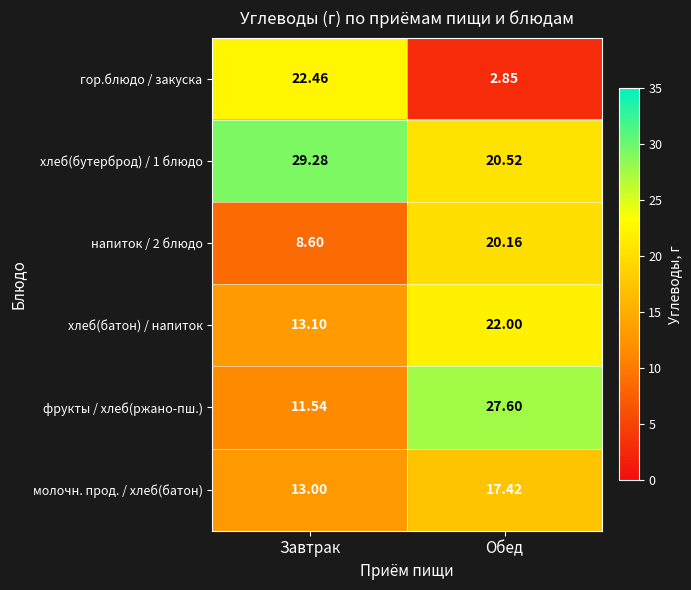

What is the difference between the highest and lowest values at Завтрак?

20.7